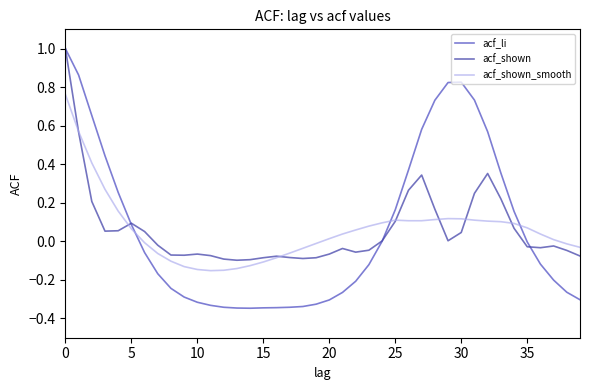

Does the chart display data point markers on the line(s)?

No